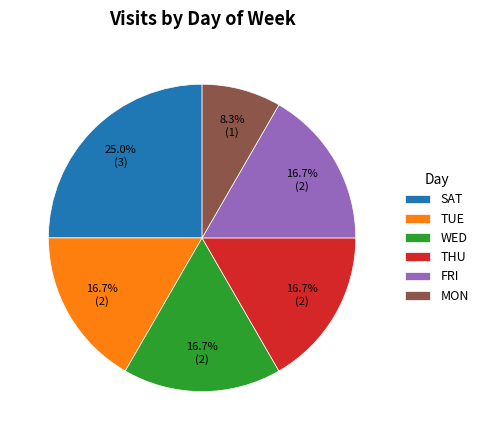

Between WED and SAT, which is larger?

SAT